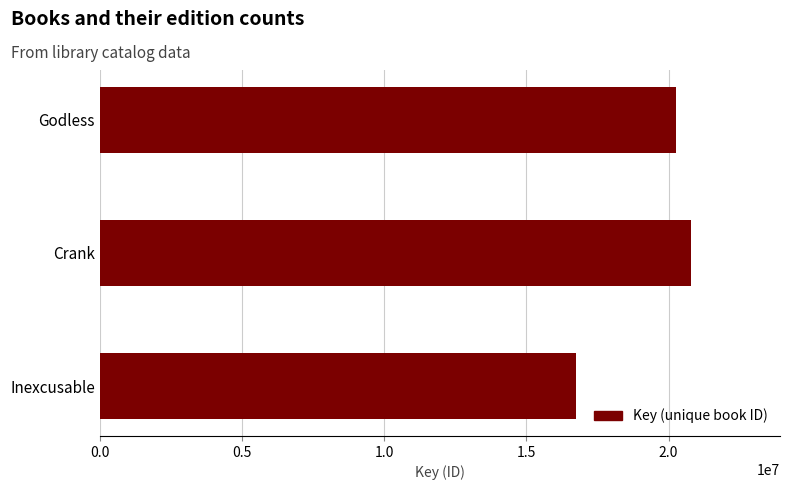

Reading bottom to top, transcribe all the data shown in this chart.

16756568	20799661	20265296